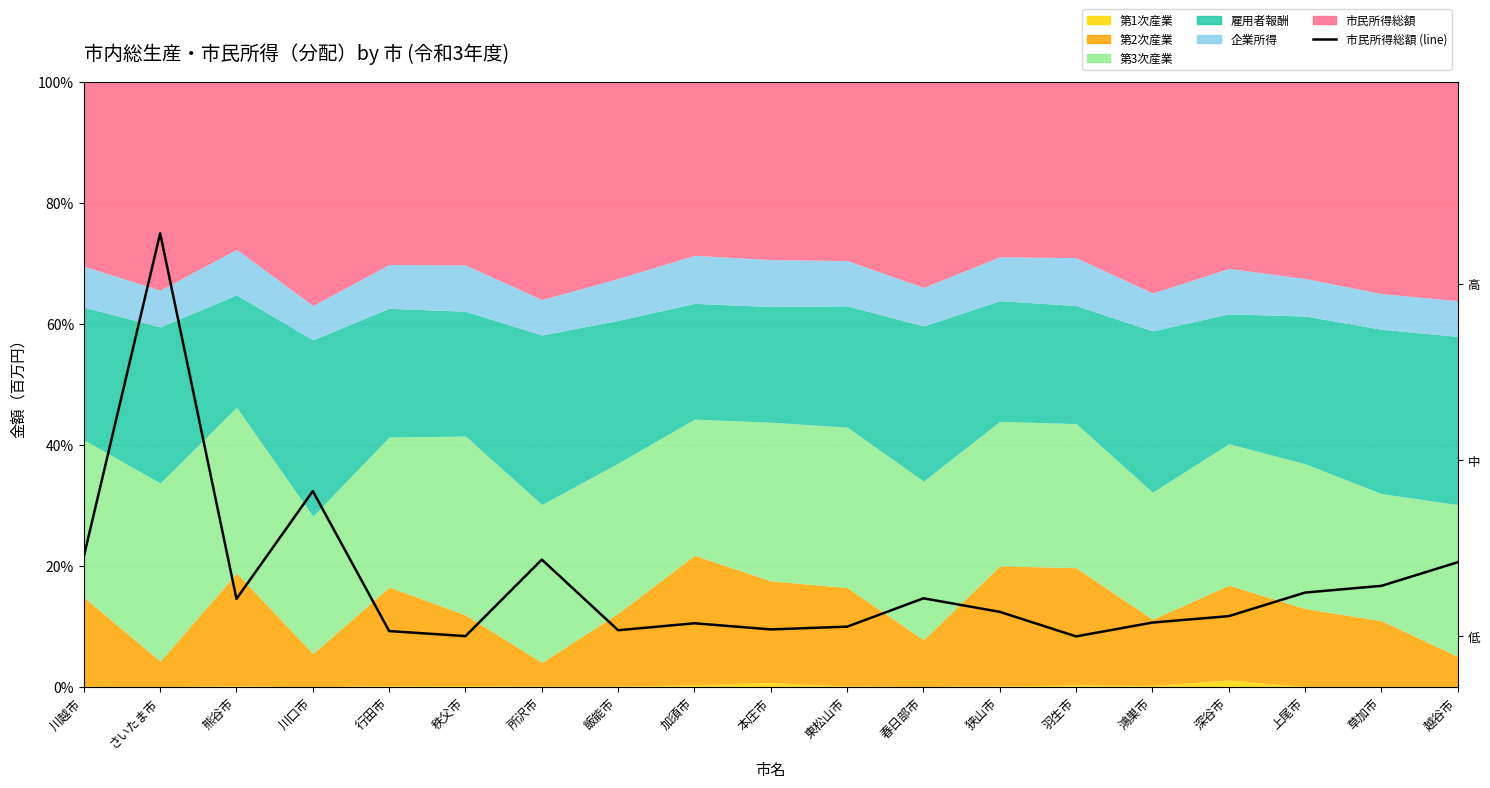

What is the change in value from 鴻巣市 to 草加市?

+7.3